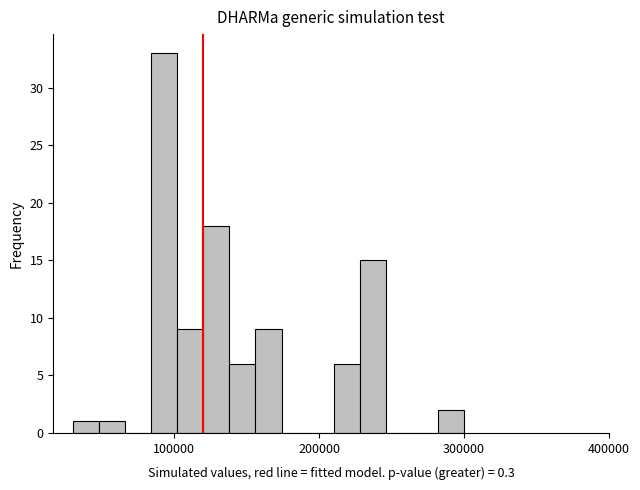

Read against the x-axis, roughly where is the centre of the tallest bar?

90000